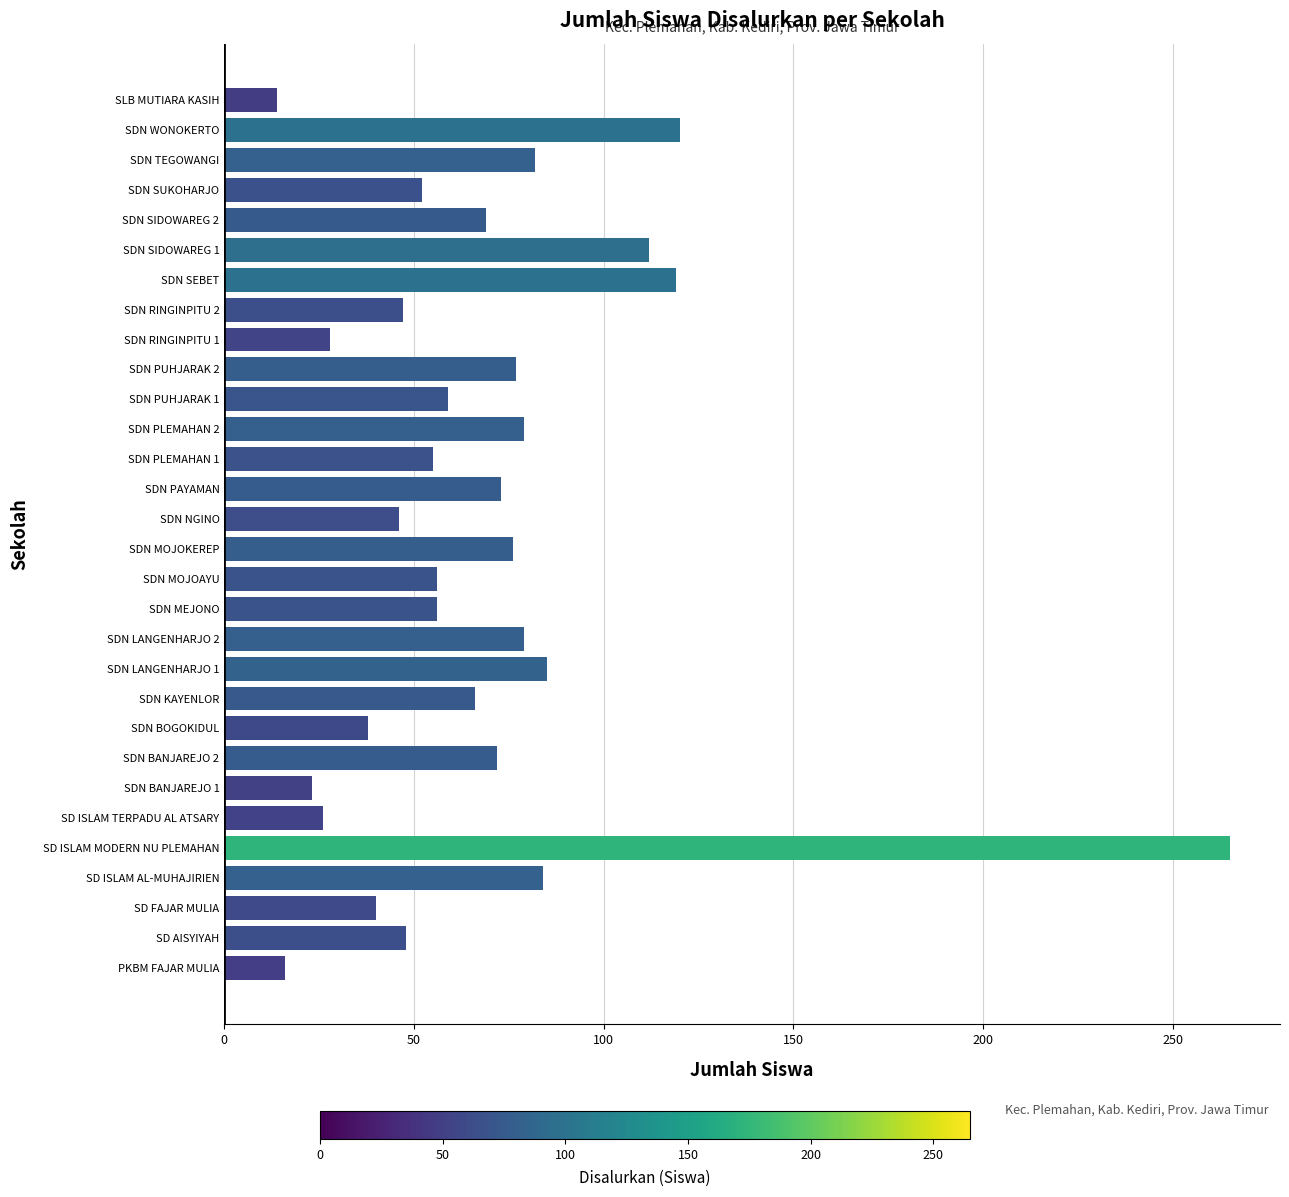

Is it true that the value at SD AISYIYAH is 48?

True